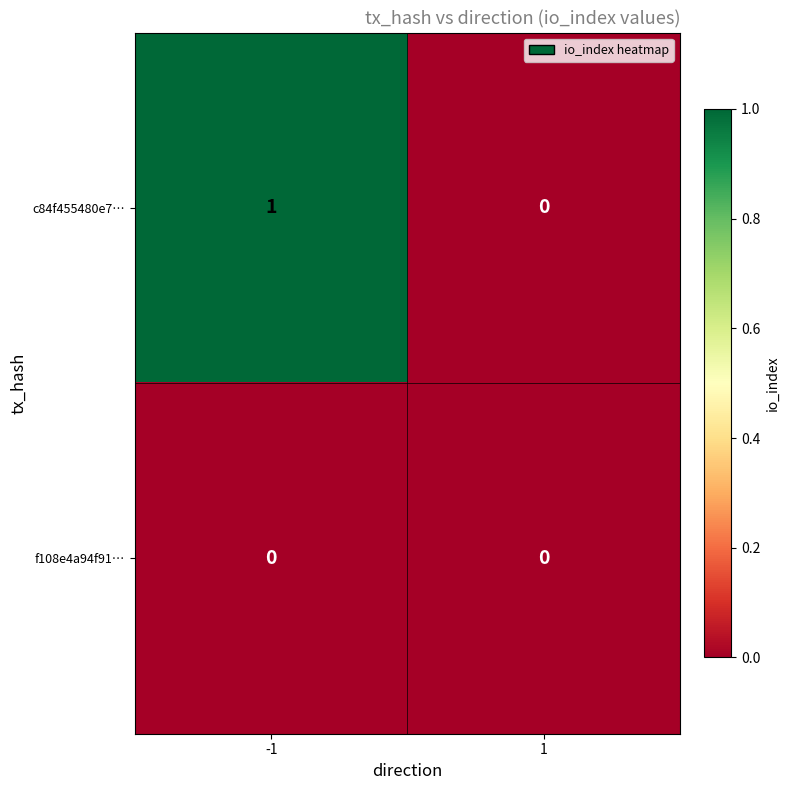

List the labels in order of c84f455480e7… value, largest first.

-1, 1